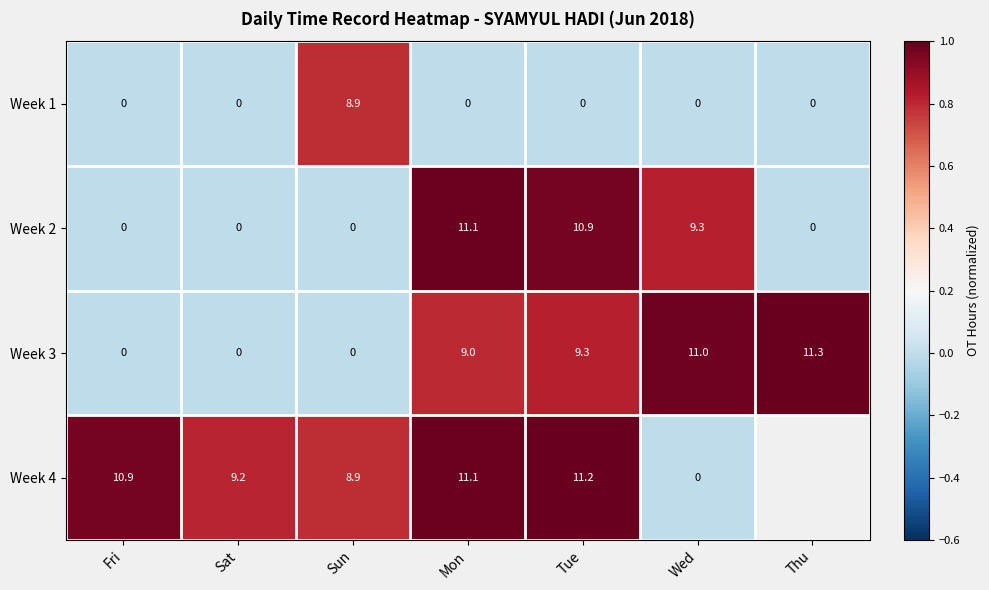

Which label corresponds to the smallest value in the chart?

Fri